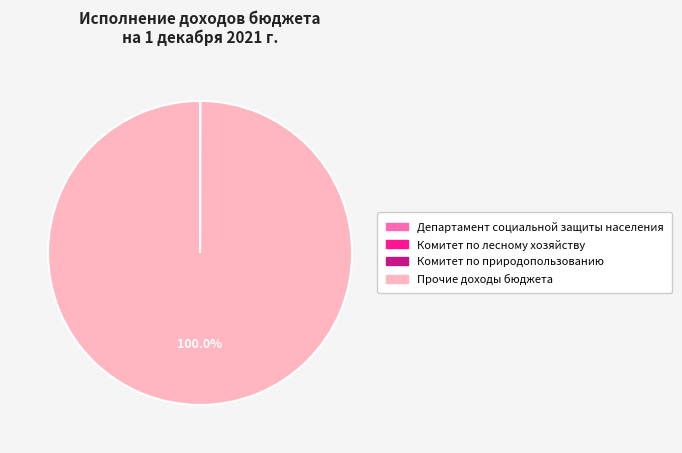

Does Прочие доходы бюджета represent more than half of the total?

Yes